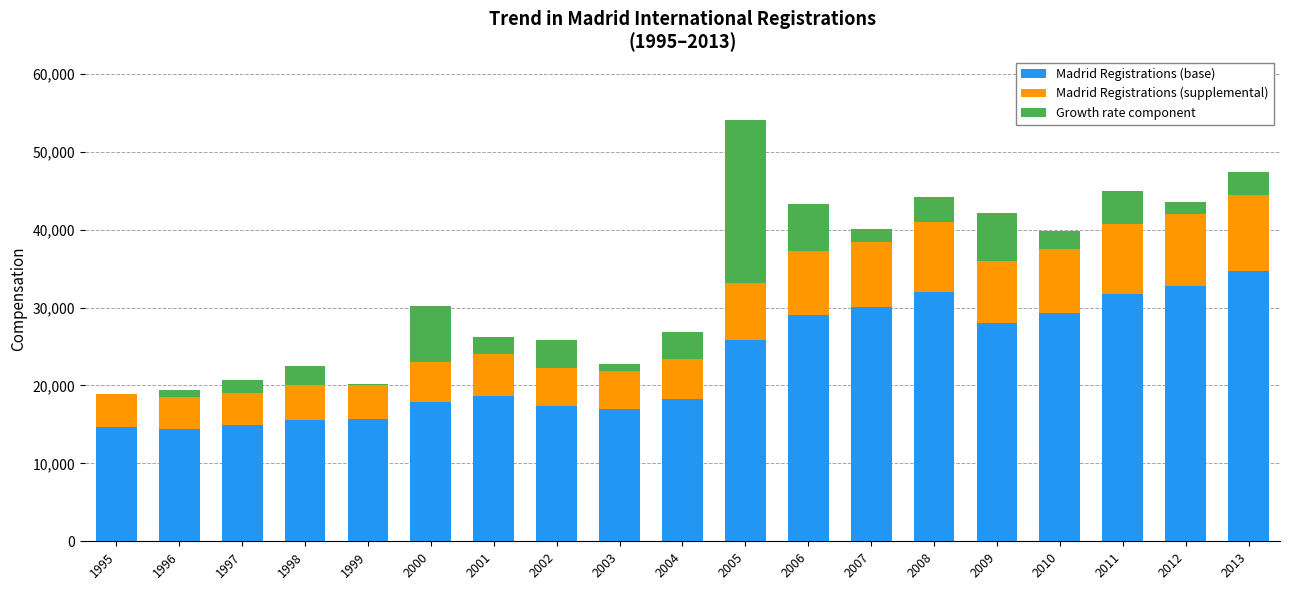

Where is Madrid Registrations (base) nearest to the value 24530?

2005